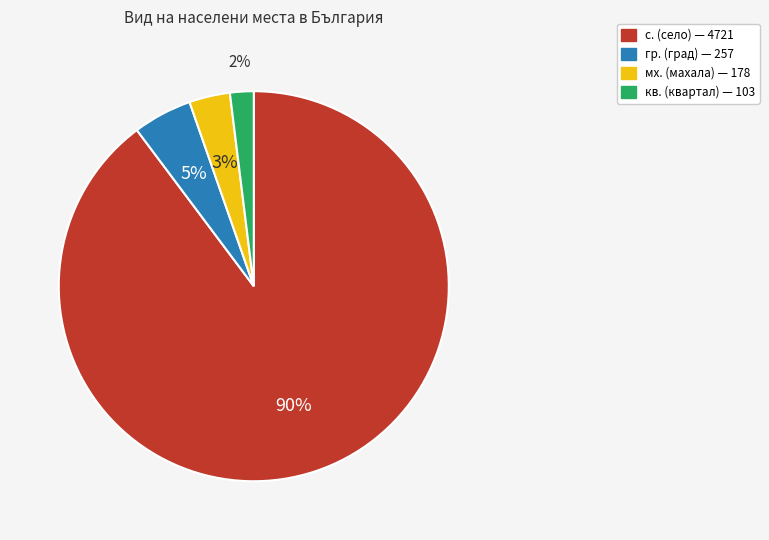

To the nearest percent, what is the average slice percentage?

25%